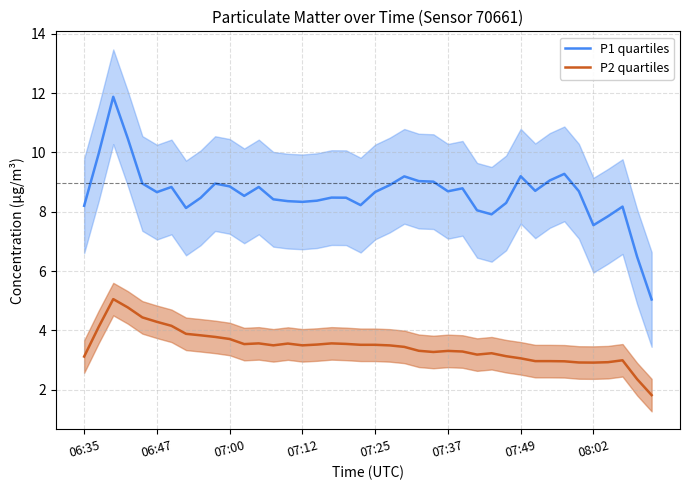

Which category has the lowest value across all series?

39